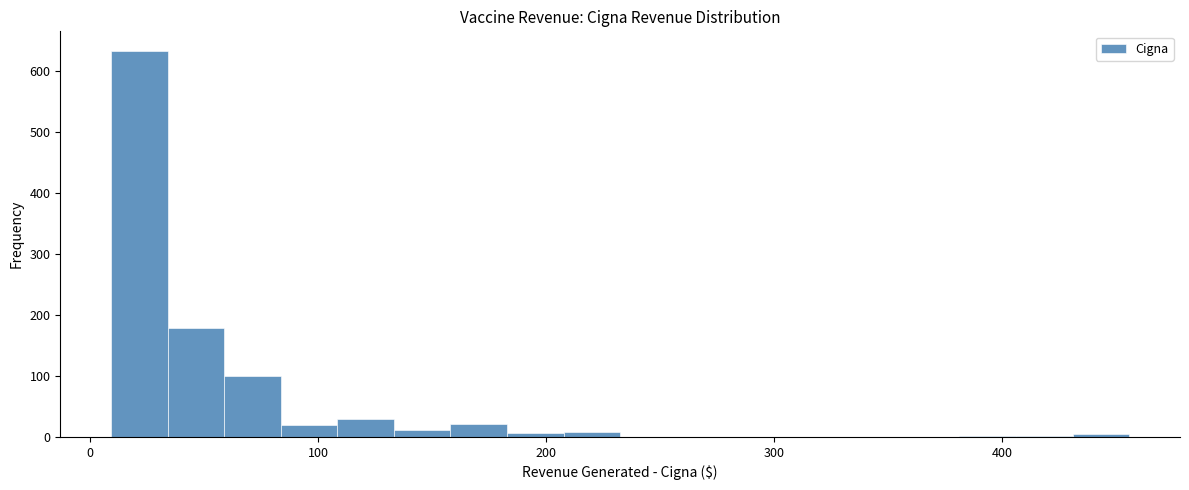

Around what value on the x-axis is the tallest bar? Give the approximate position of its centre, as read against the axis.

20